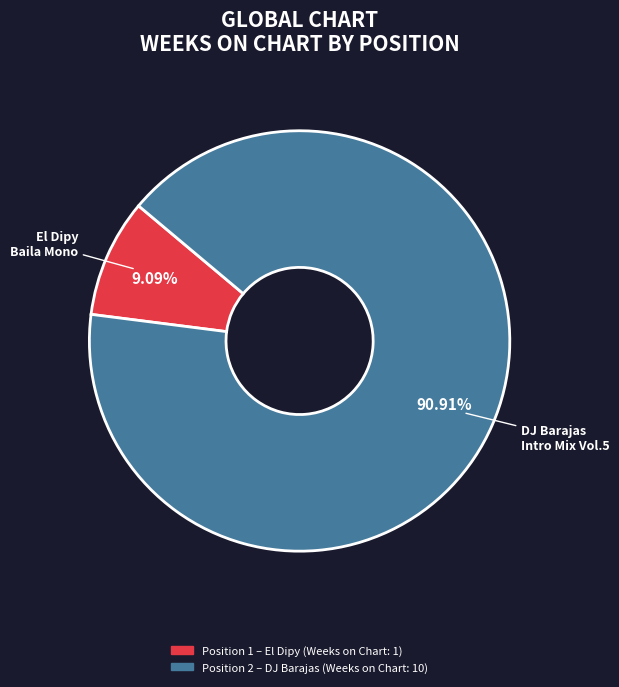

Is there a majority slice in this chart?

Yes